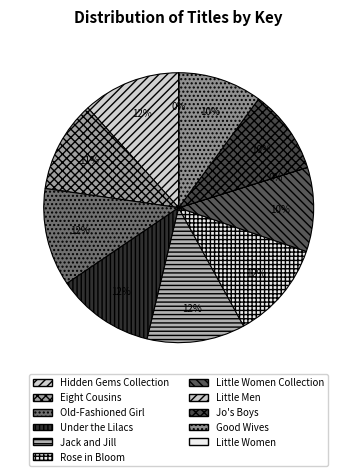

How many segments does this pie chart have?

11